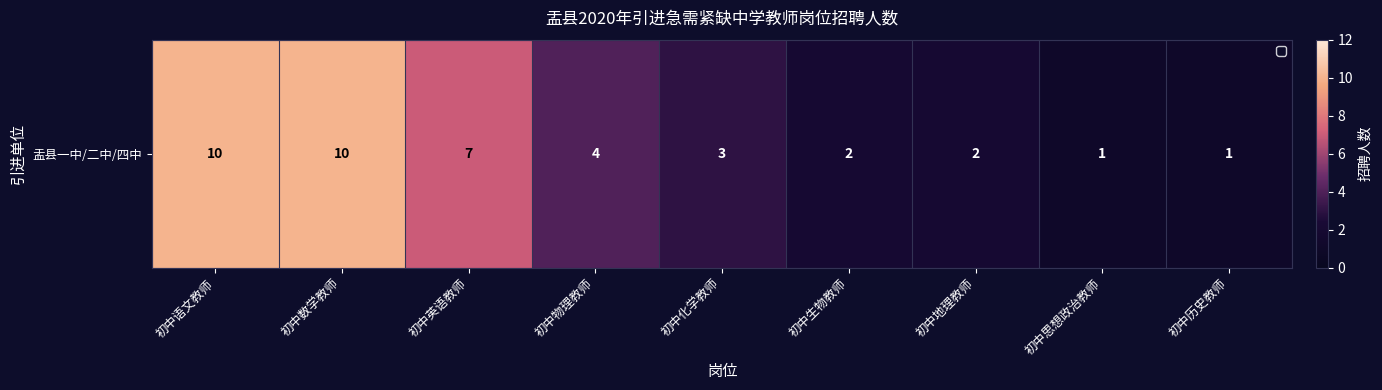

The chart shows a value of 2 at 初中地理教师. True or false?

True